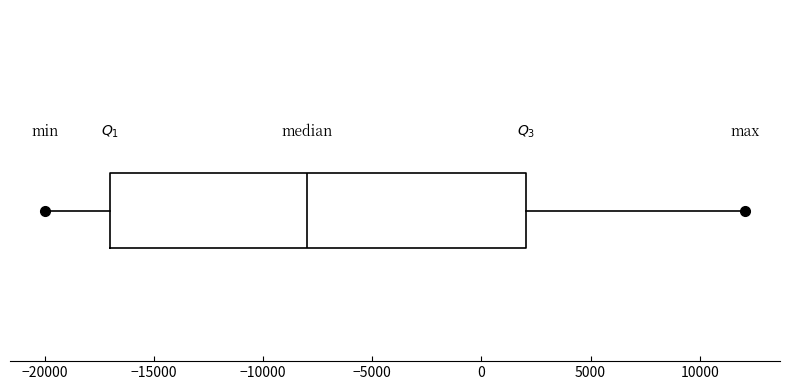

Transcribe this box plot: give where the median line is, the range the box spans, and where the two whiskers end, as read against the x-axis. The values are not printed on the chart, so give them approximately, as read against the axis.

median -8000, box -17000 to 2000, whiskers -20000 to 12000